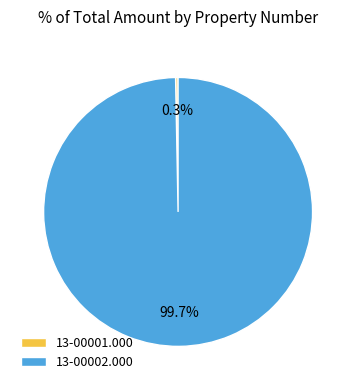

To the nearest percent, what is the difference between the largest and smallest slice percentages?

99%